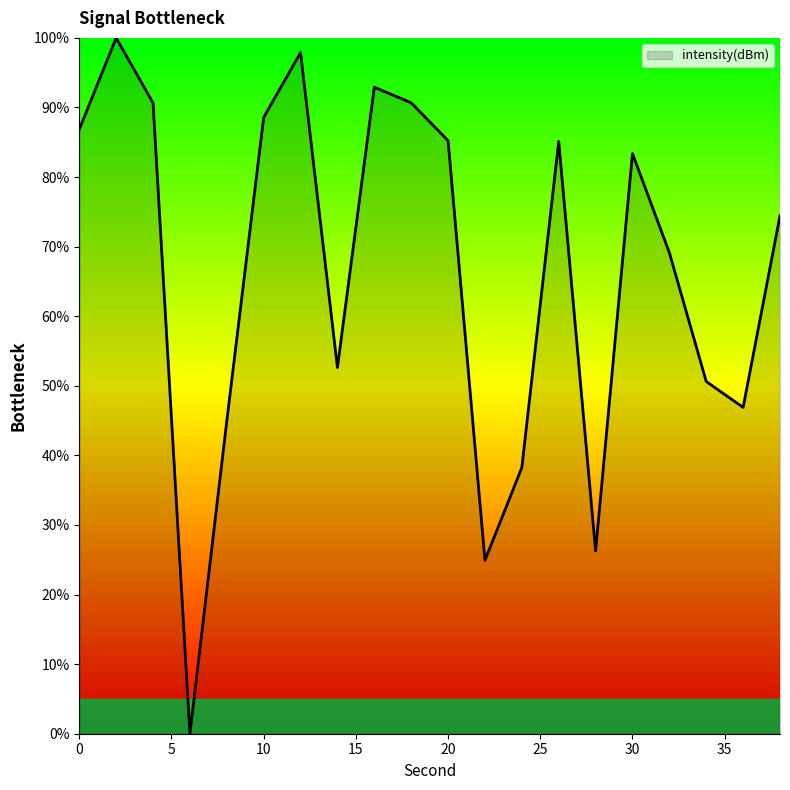

What is the greatest value displayed?

100.0